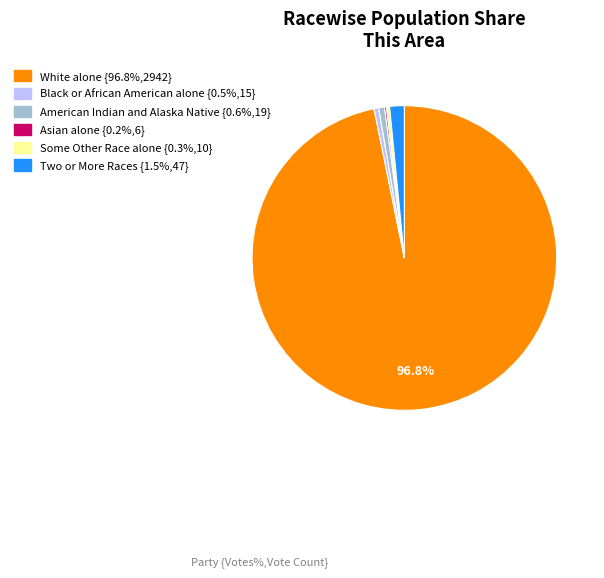

Does any single category account for the majority?

Yes